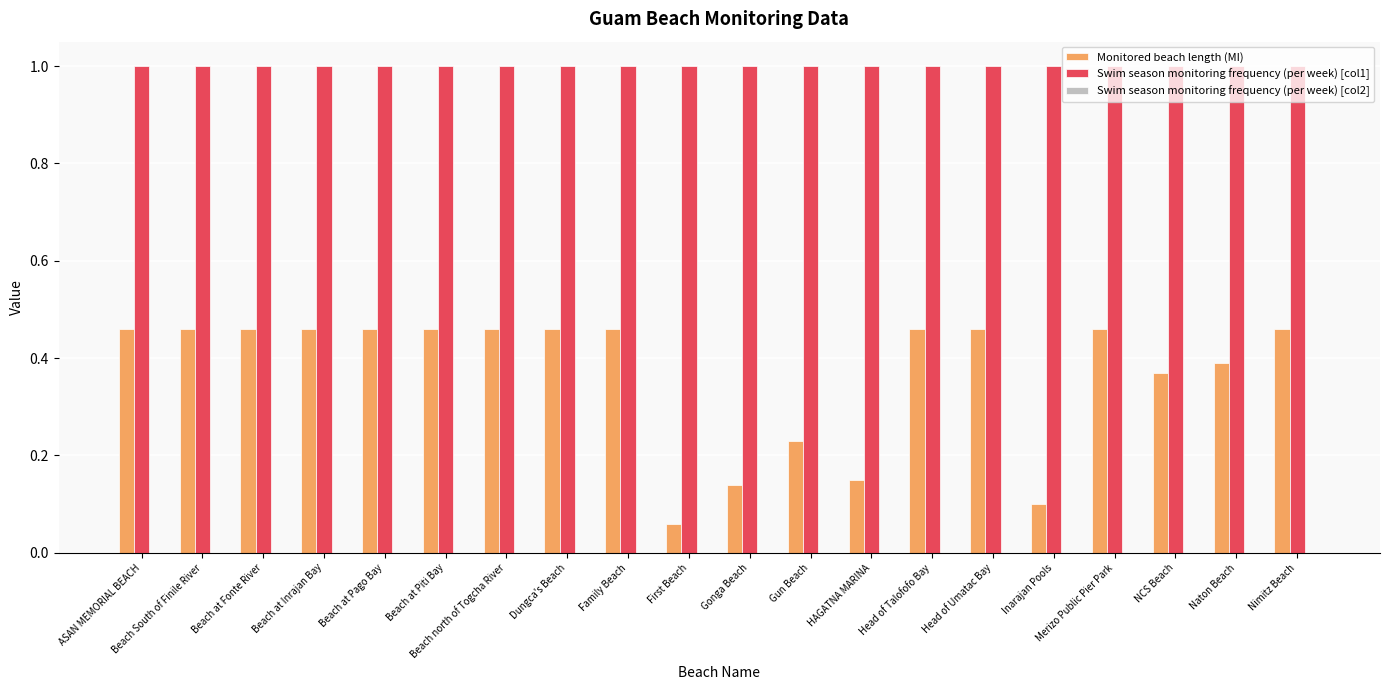

Which series has the largest range (max minus min)?

Monitored beach length (MI)